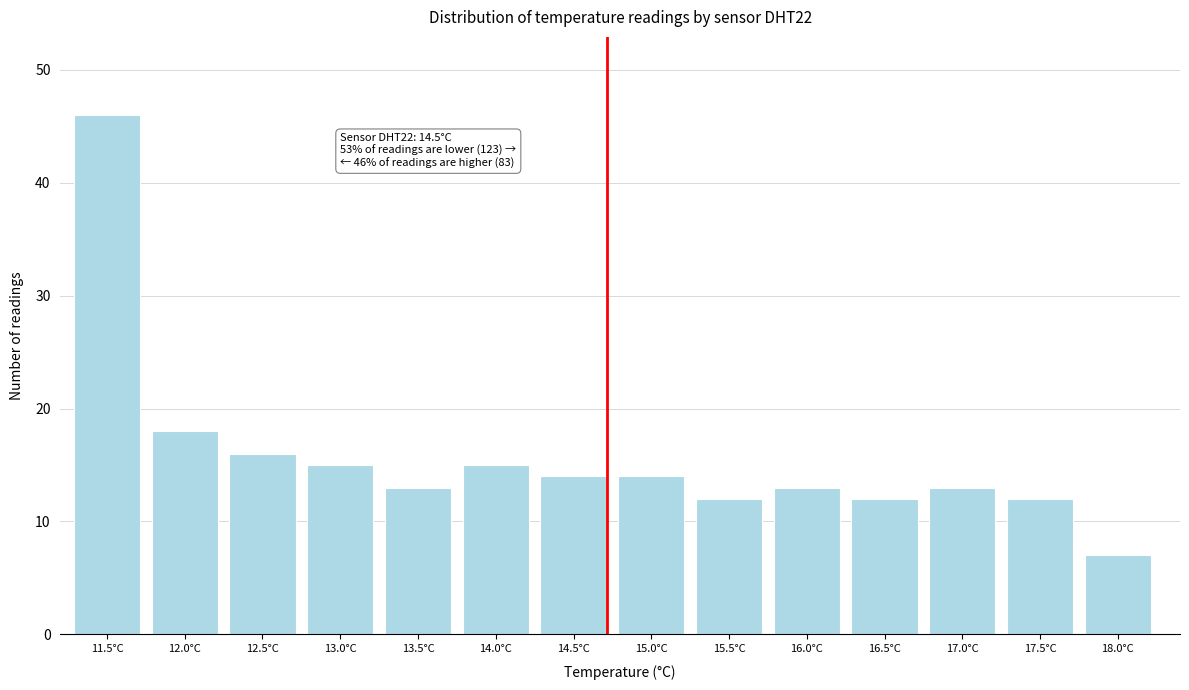

Reading right to left, transcribe all the data shown in this chart.

7	12	13	12	13	12	14	14	15	13	15	16	18	46